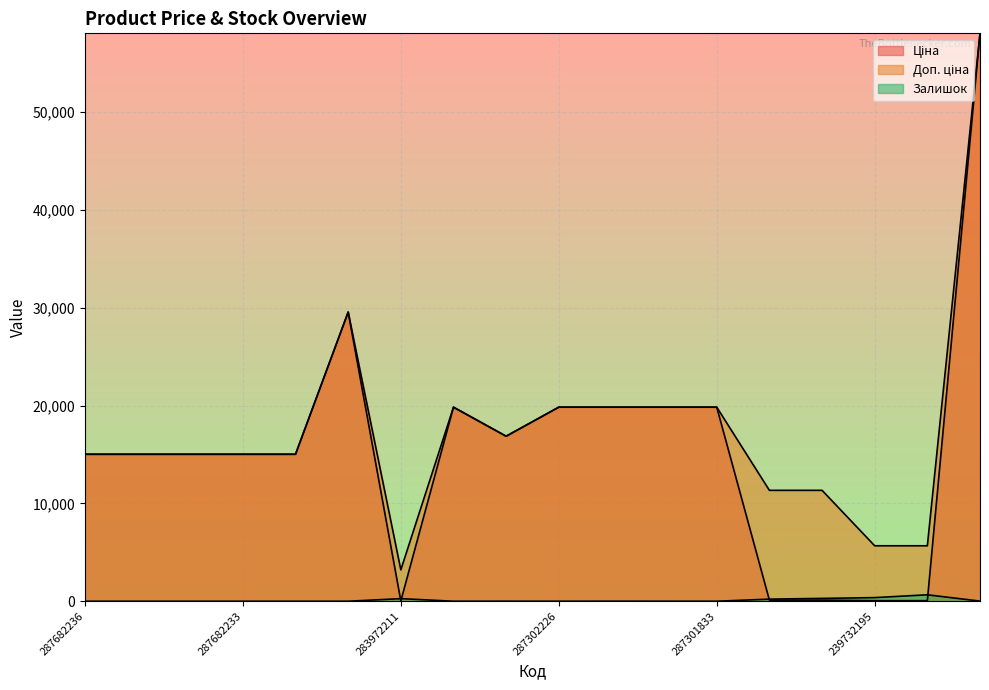

What is the difference between the maximum and minimum values in the Залишок series?

658.0